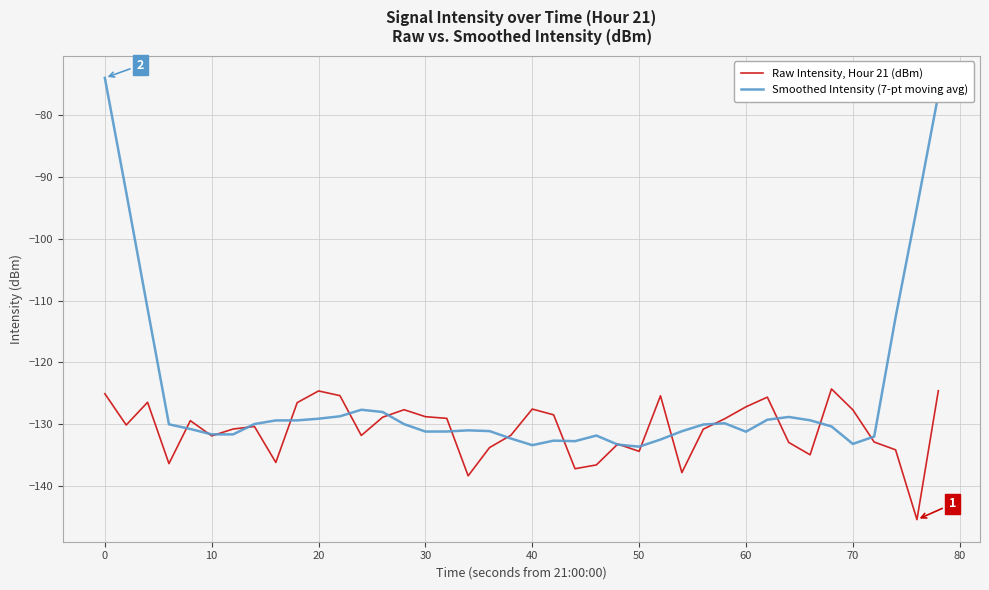

Which series has the widest spread of values?

Smoothed Intensity (7-pt moving avg)